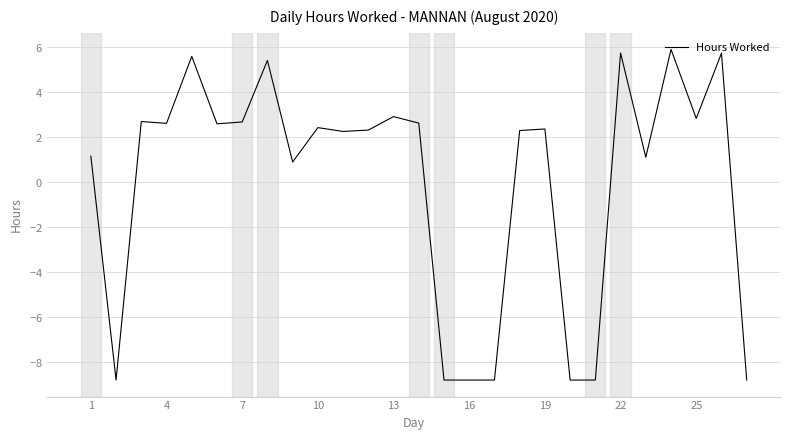

Does the chart display data point markers on the line(s)?

No